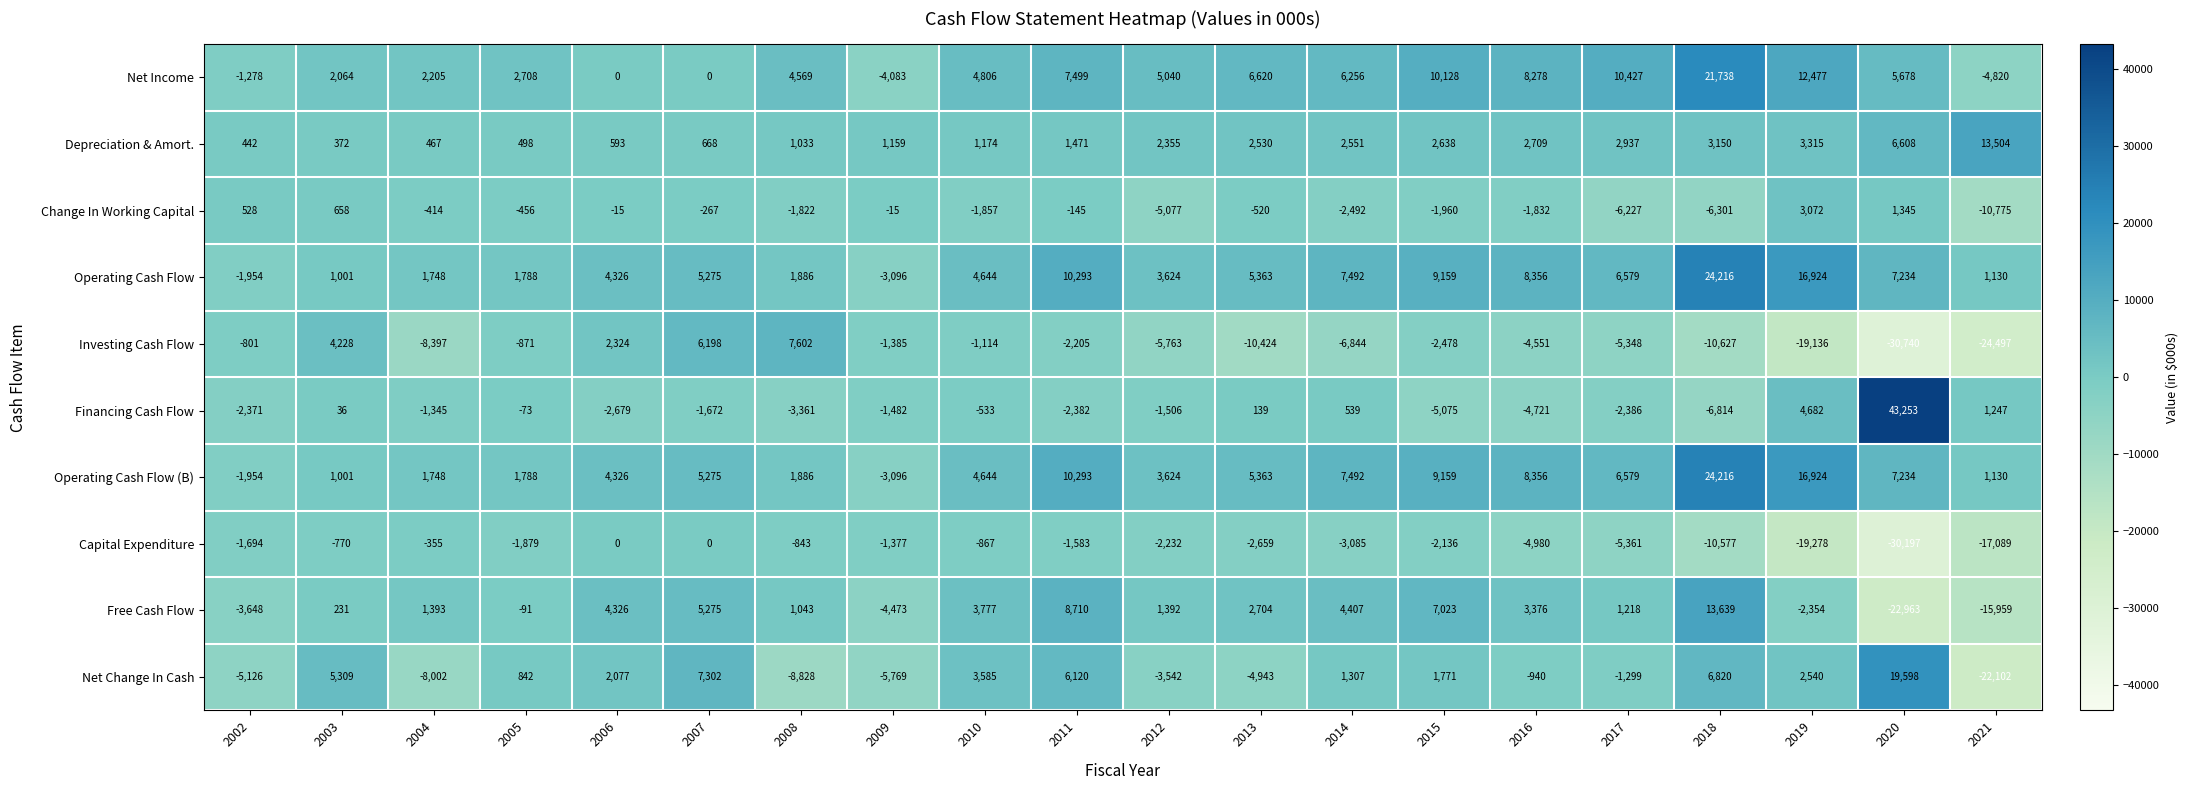

Which series changed the most between 2008 and 2010?

Net Change In Cash